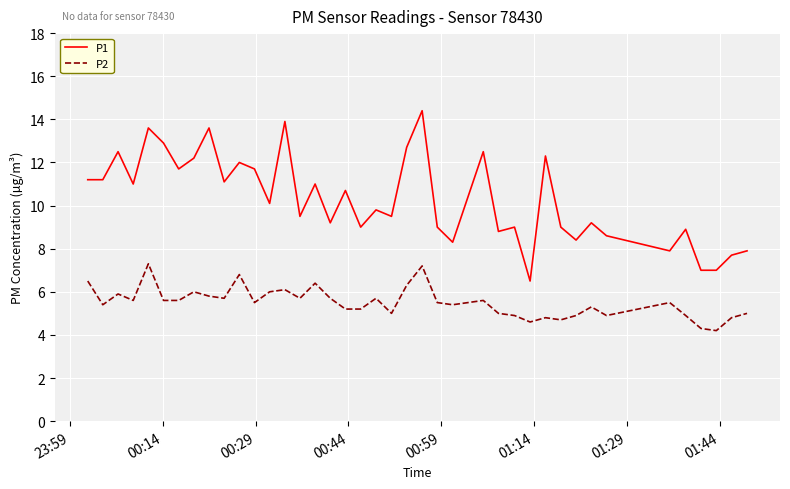

What is the difference between the second highest and minimum values in the P2 series?

3.0